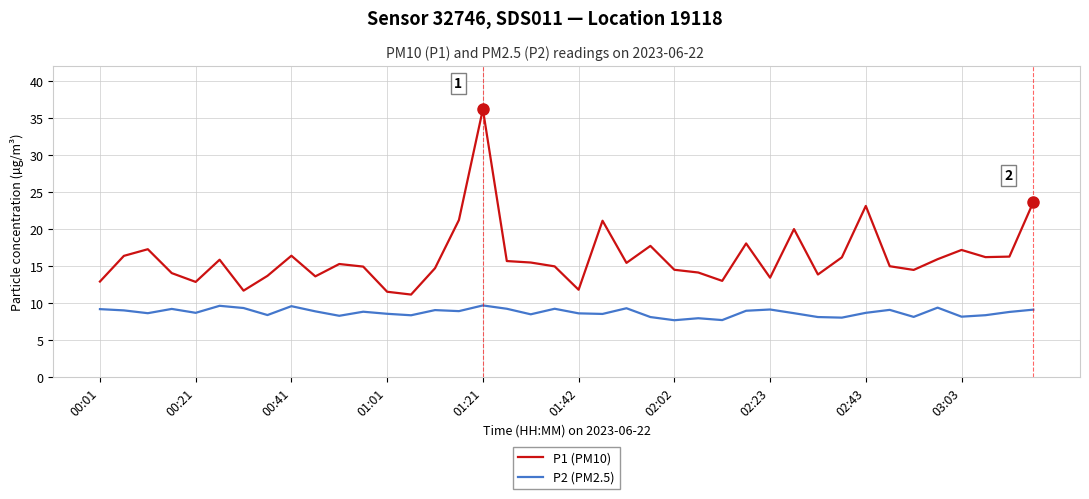

What is the highest value of the P2 (PM2.5) series?

9.7